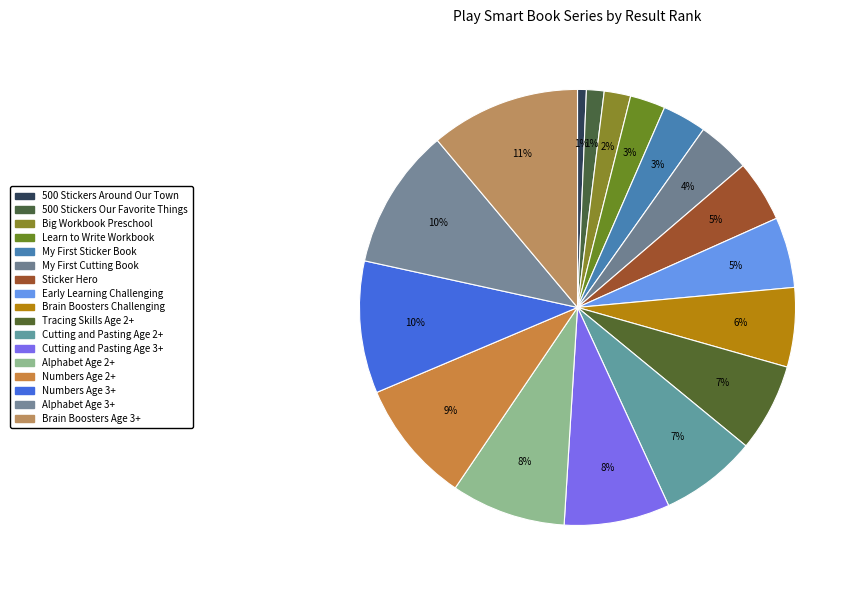

Between Brain Boosters Challenging and Alphabet Age 2+, which is larger?

Alphabet Age 2+